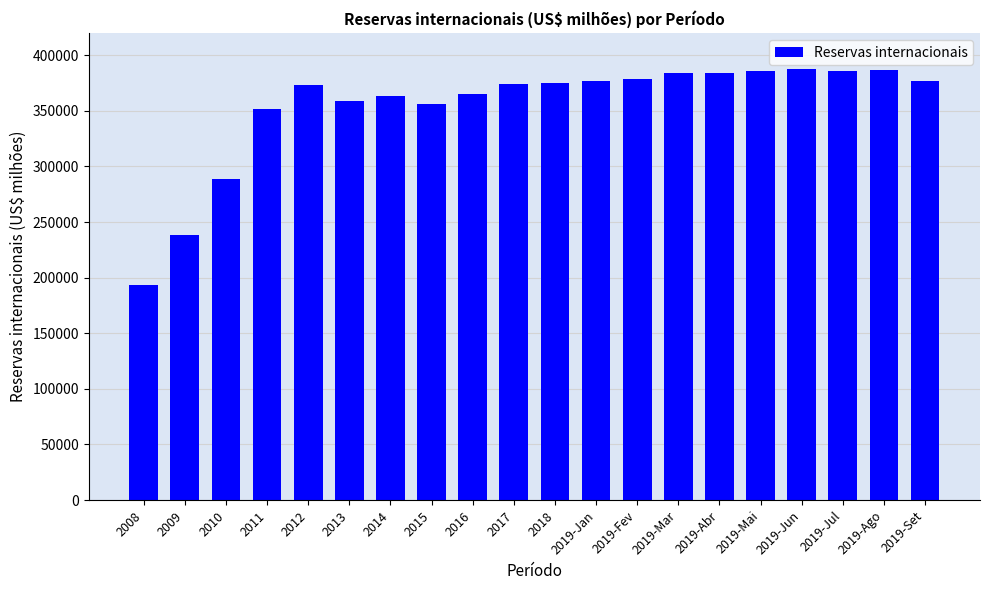

What is the greatest value displayed?

388092.4